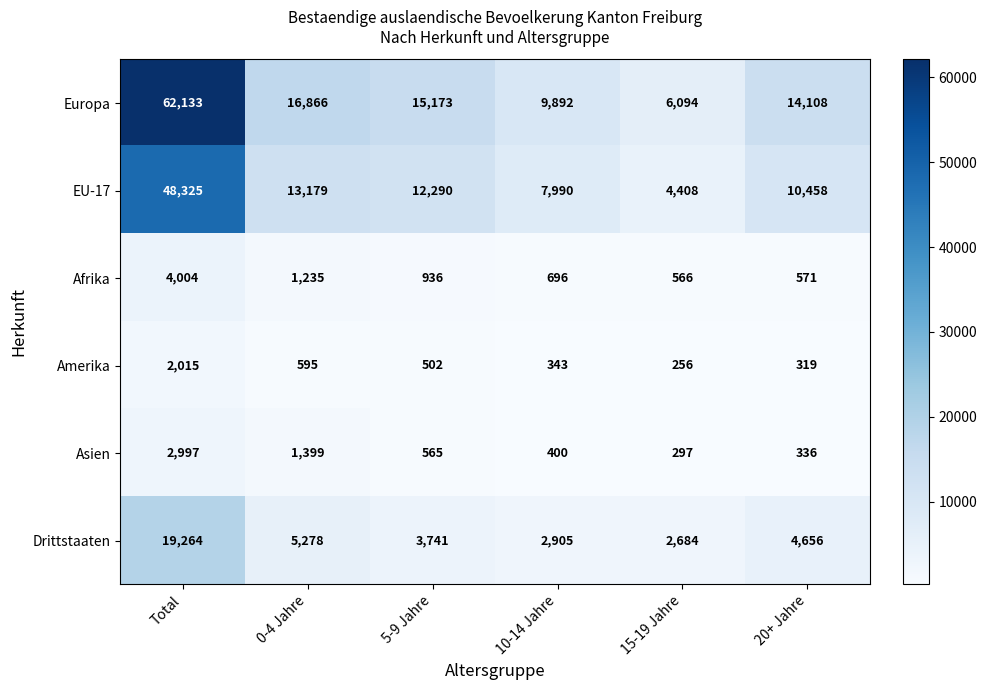

Count the number of data series in this chart.

6